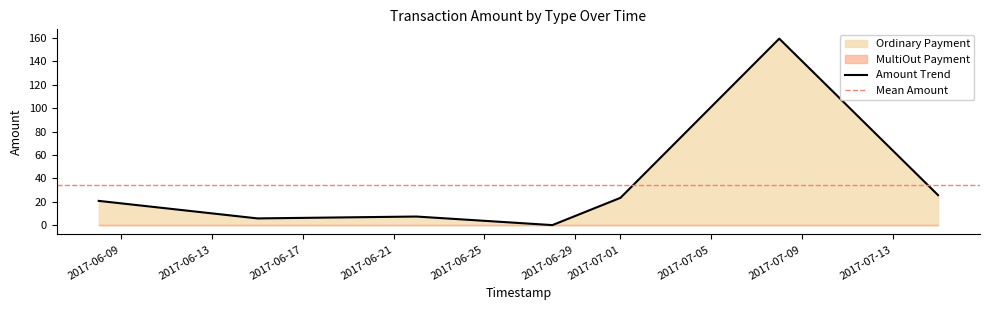

True or false: Ordinary Payment and MultiOut Payment intersect in this chart.

False